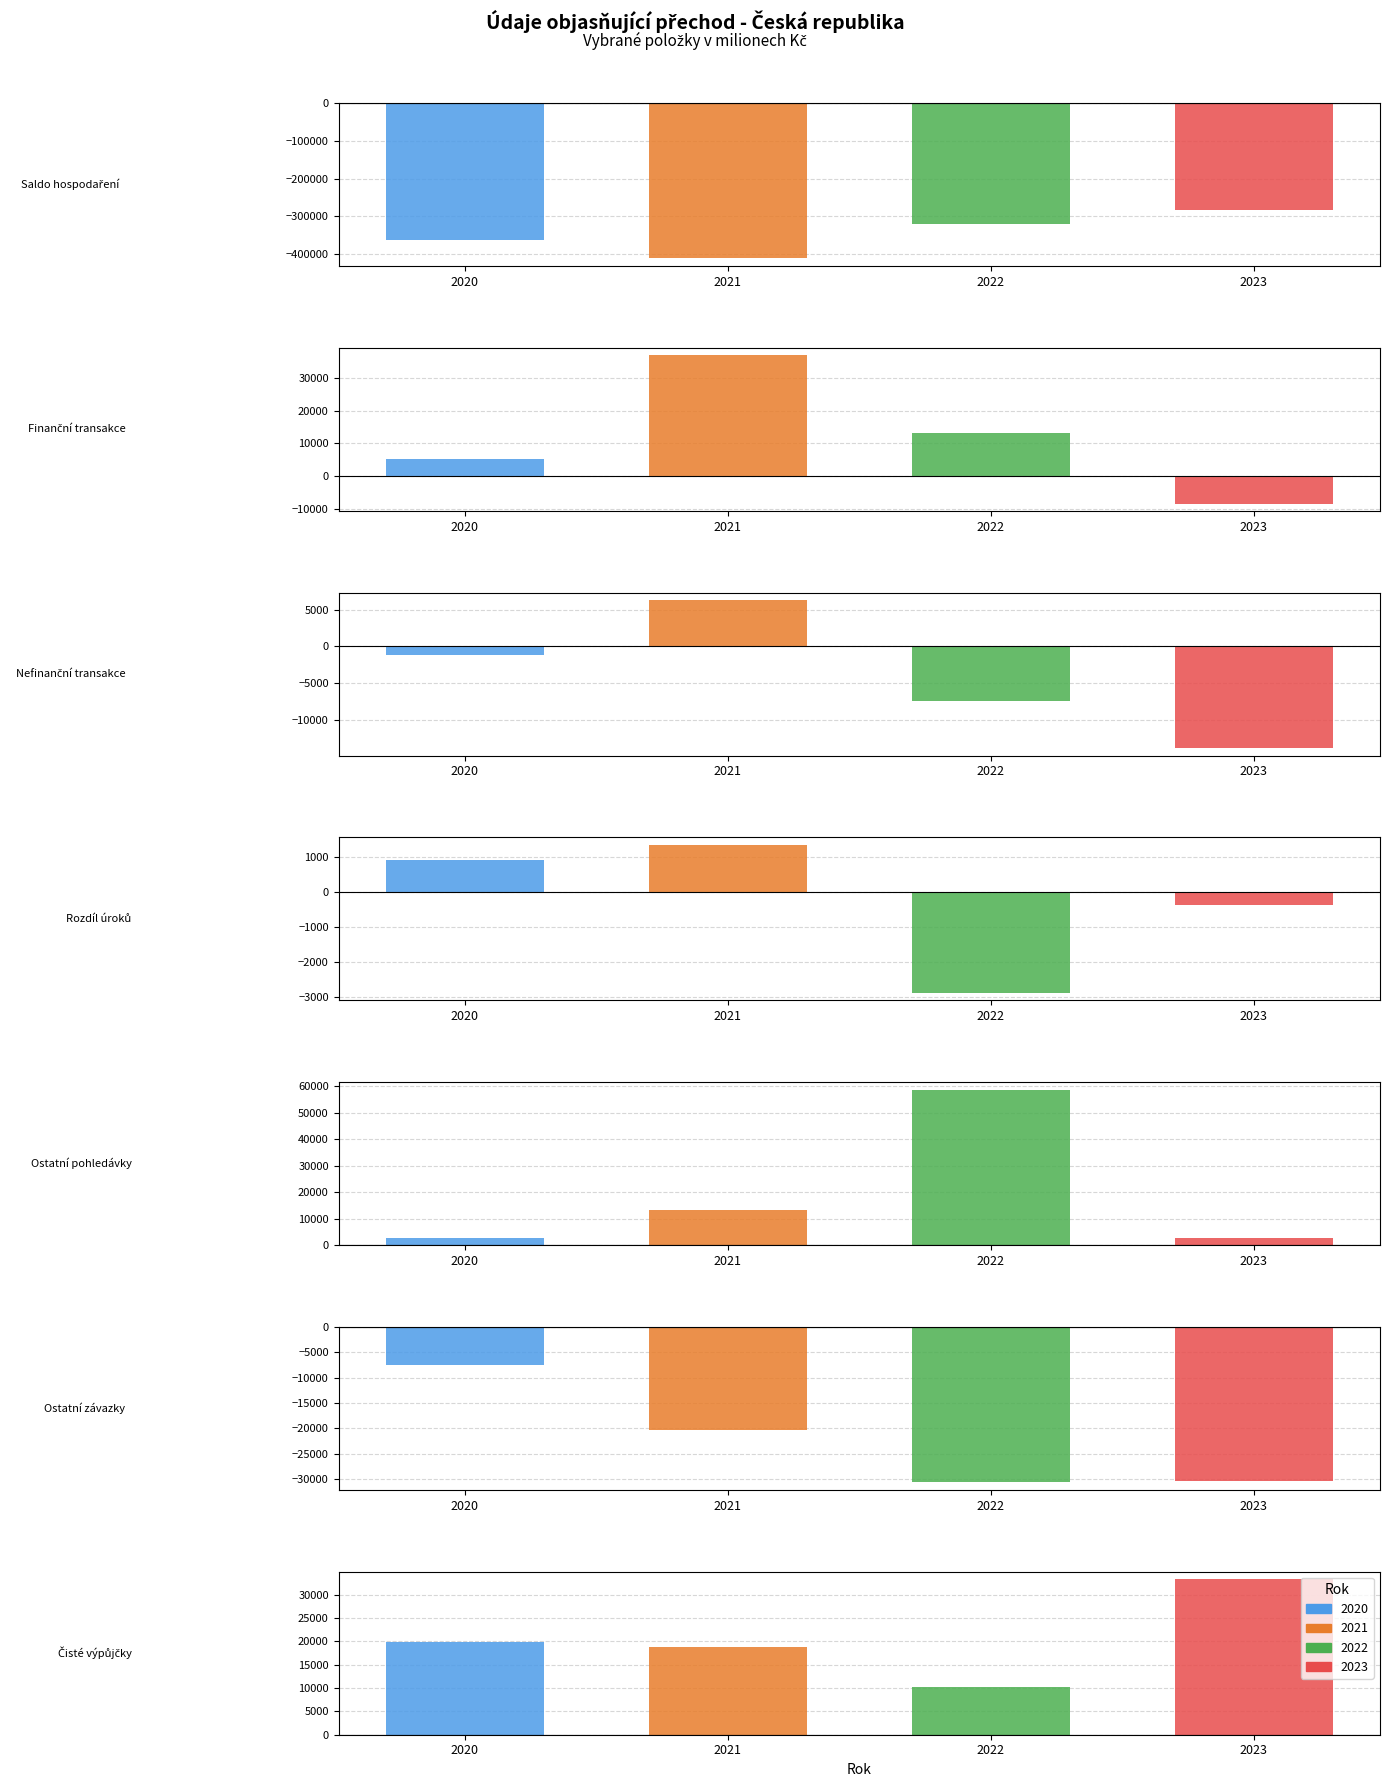

What is the difference between the maximum and minimum values in the 2023 series?

316523